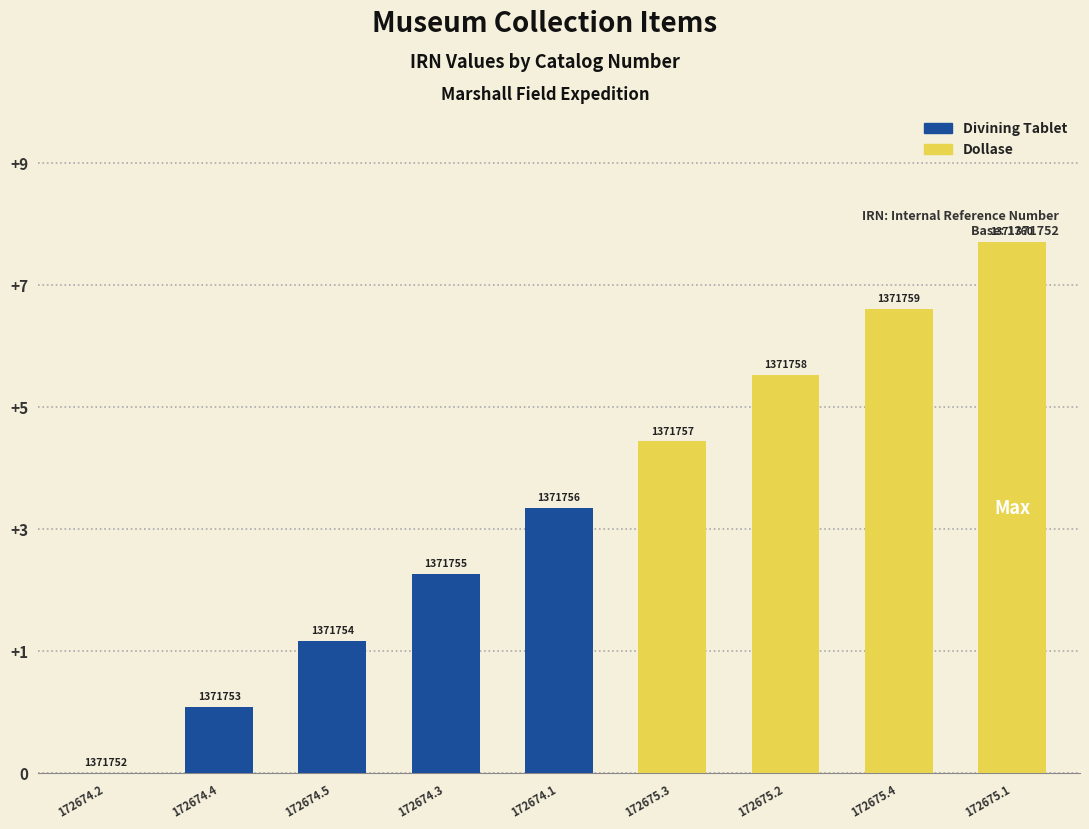

At which label is the value closest to 4?

172674.1